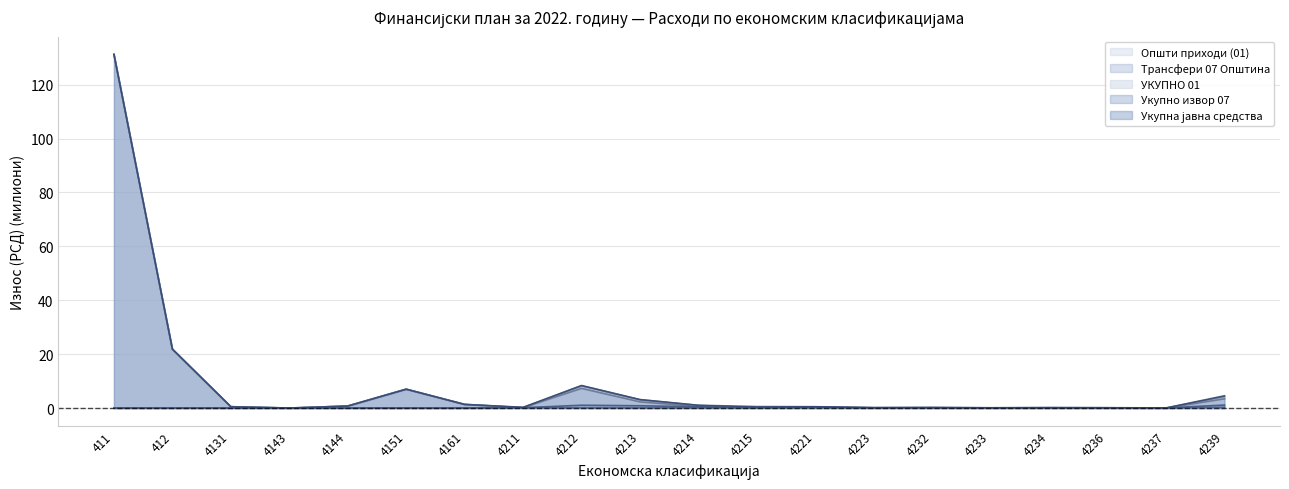

What is the average value of the Укупна јавна средства series?

9.1